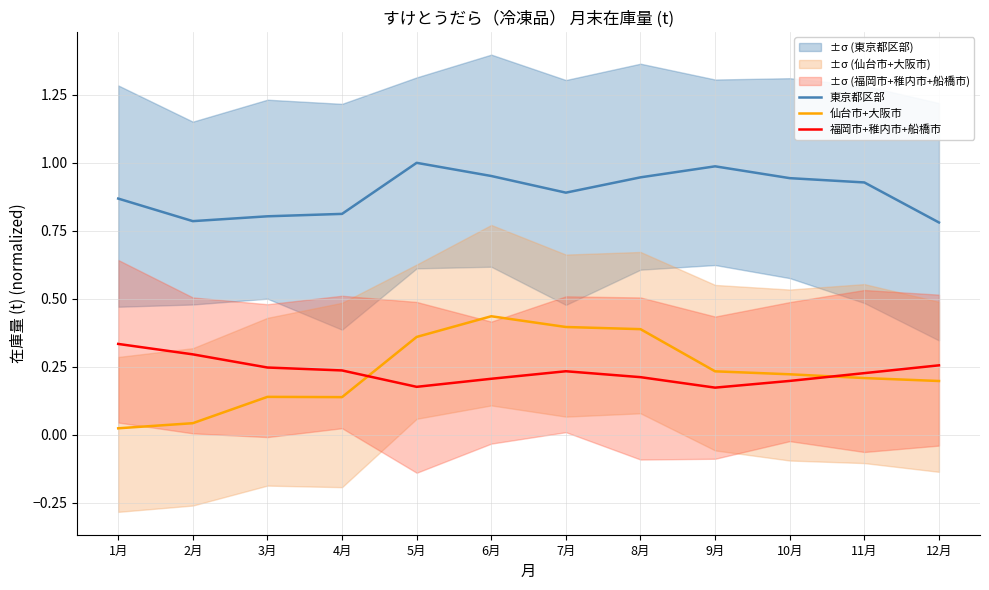

What is the label of the 3rd point from the left?

3月